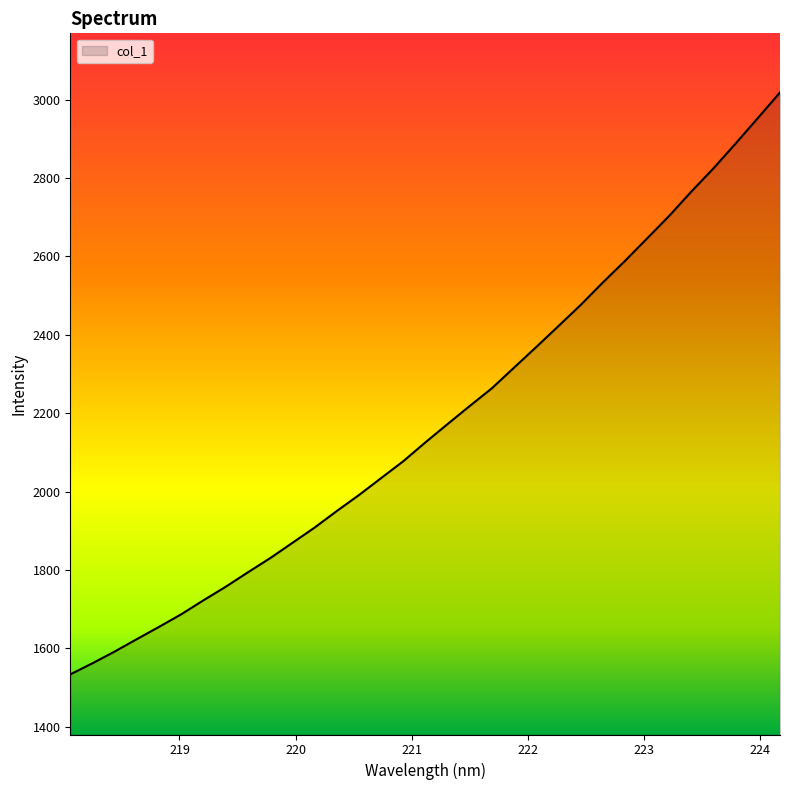

What is the minimum value shown in the chart?

1533.5